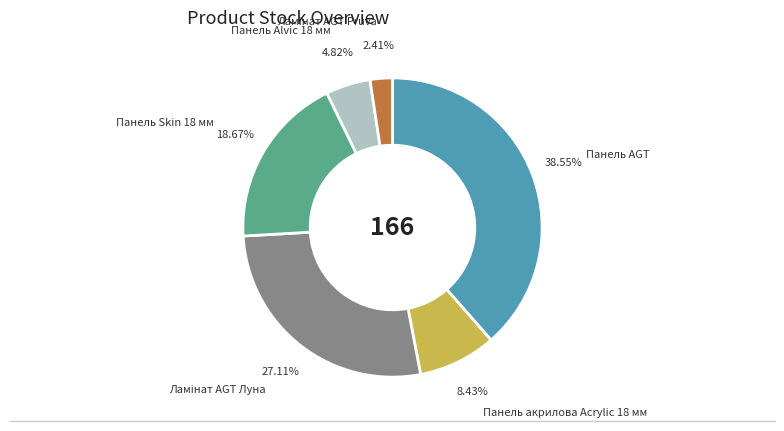

Does any single category account for the majority?

No